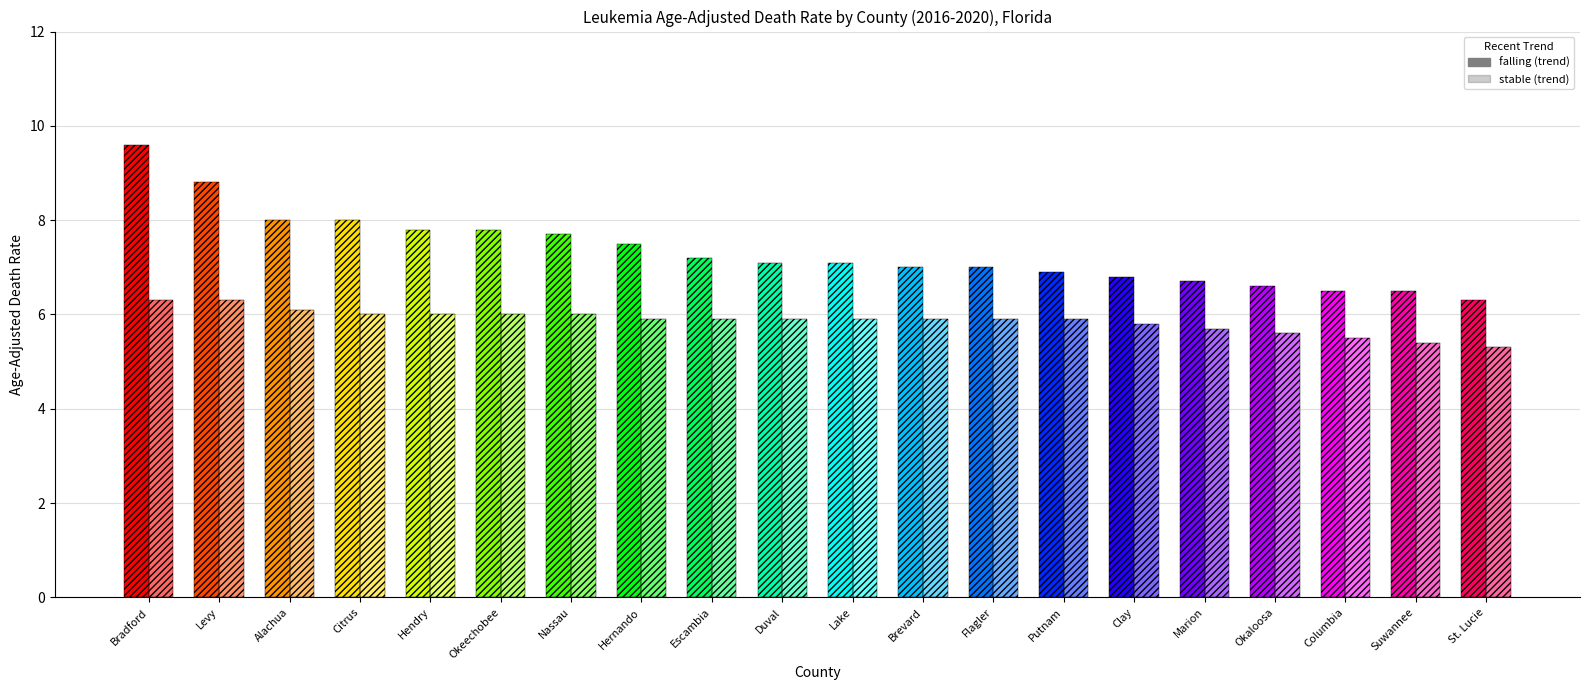

What position from the right is Lake?

10